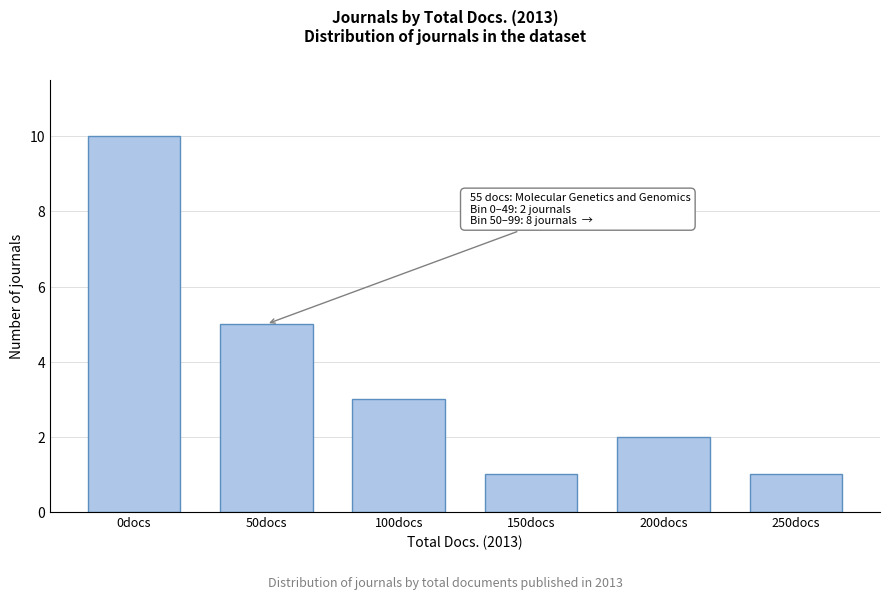

Reading left to right, transcribe all the data shown in this chart.

10	5	3	1	2	1